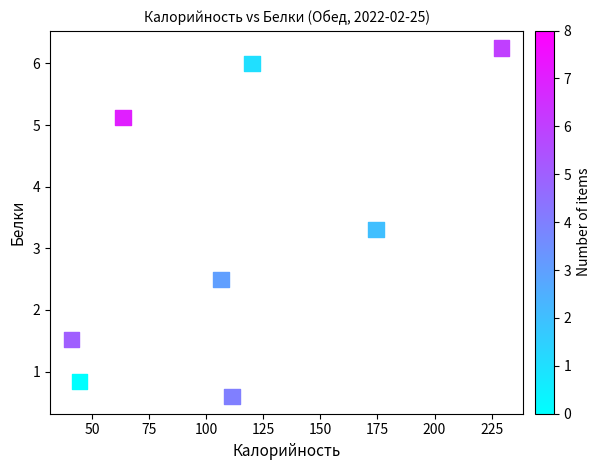

What Y value in the scatter plot is closest to 3?

3.3